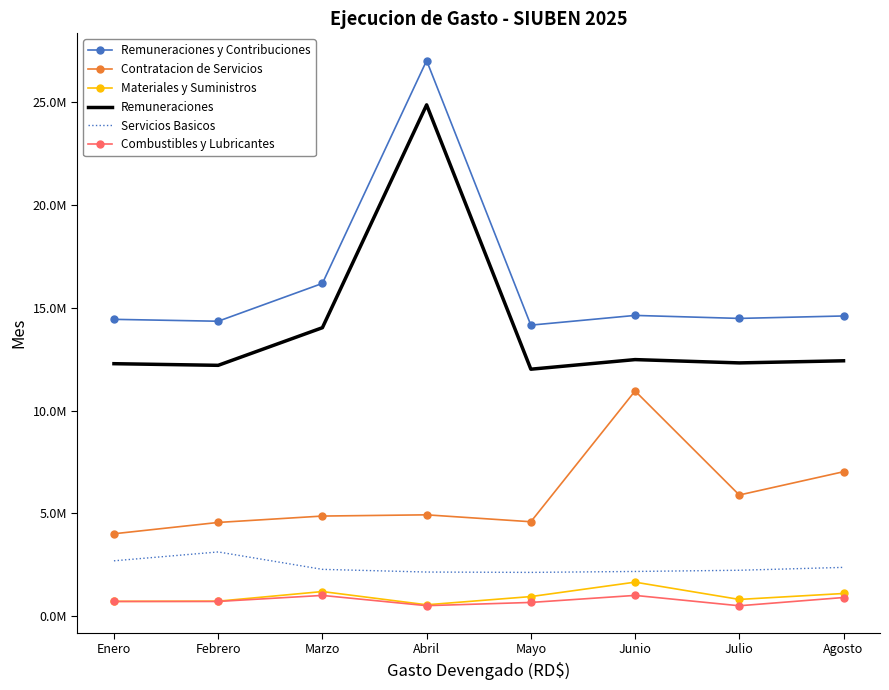

List the labels in order of Servicios Basicos value, largest first.

Febrero, Enero, Agosto, Marzo, Julio, Junio, Abril, Mayo